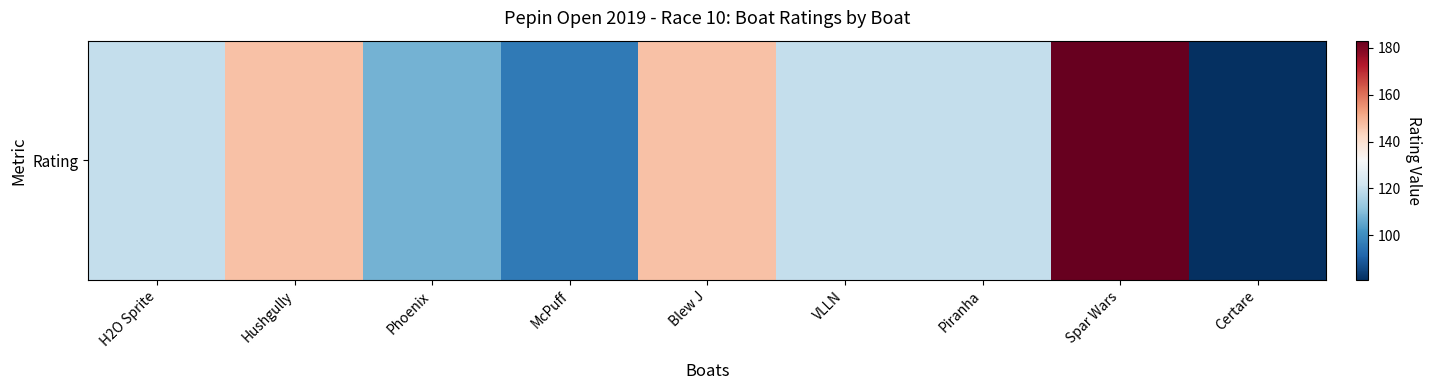

How many categories are shown in the chart?

9